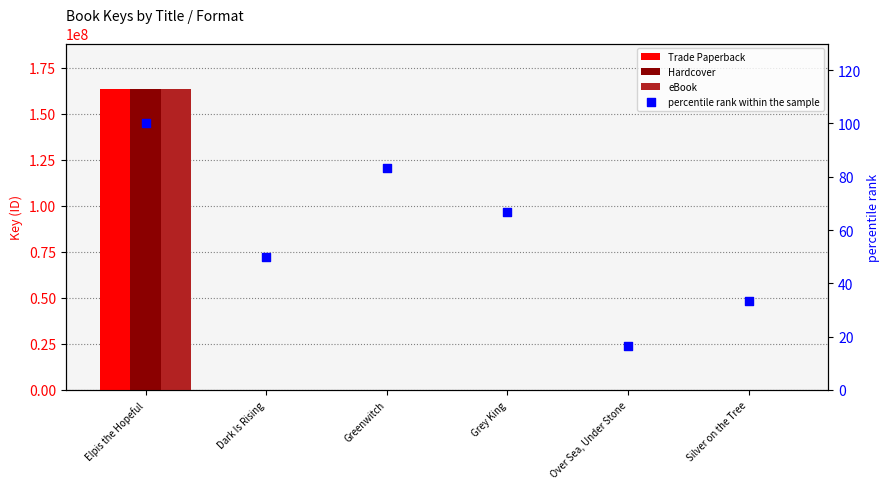

Which series contains the lowest Y value?

percentile rank within the sample